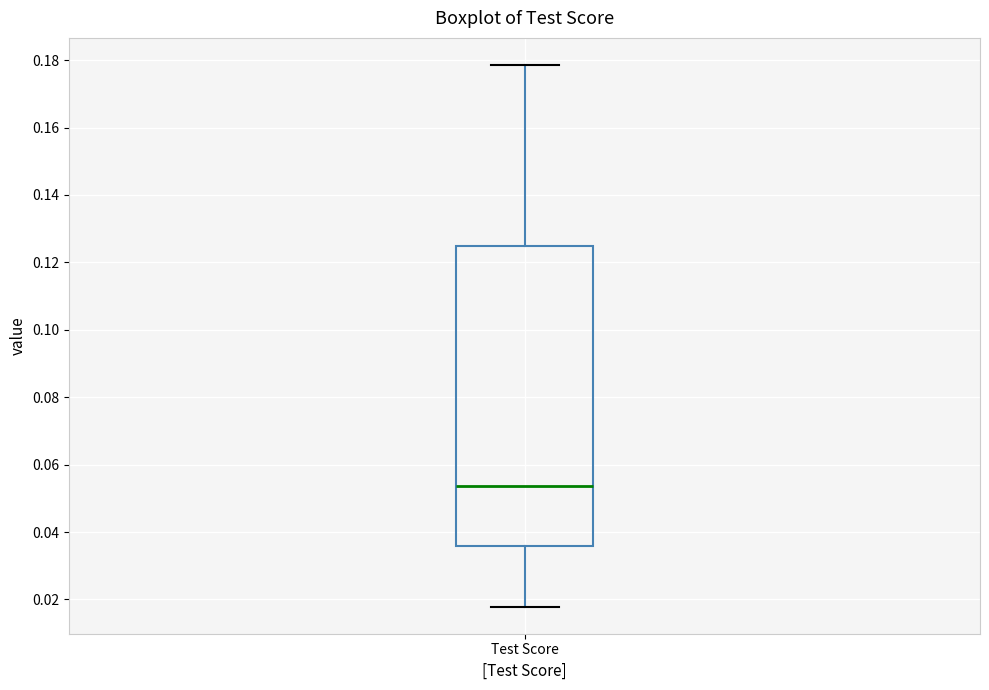

Where does the lower whisker of the box for Test Score end on the y-axis? The values are not printed on the chart, so give them approximately, as read against the axis.

0.018